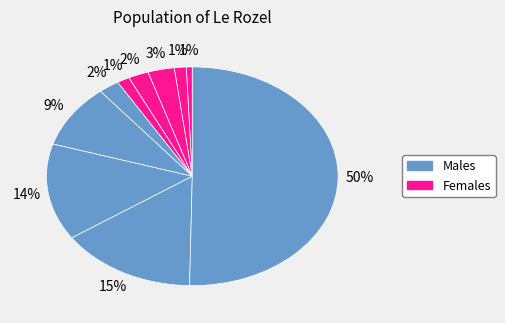

Count the number of slices in the pie.

10